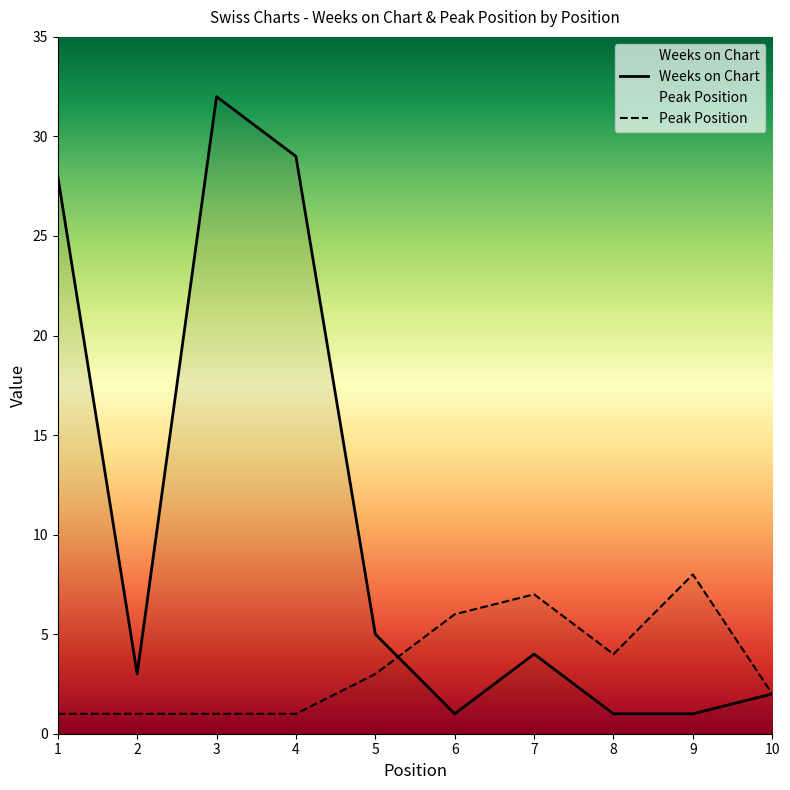

At which category is the sum across all series the highest?

3